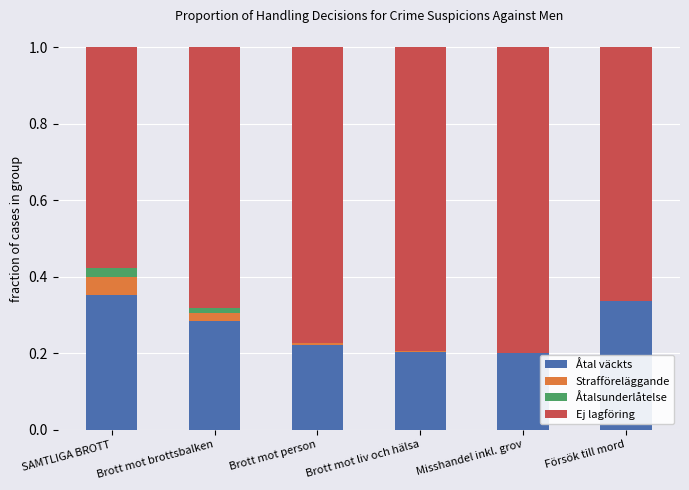

What is the label of the 5th bar from the right?

Brott mot brottsbalken